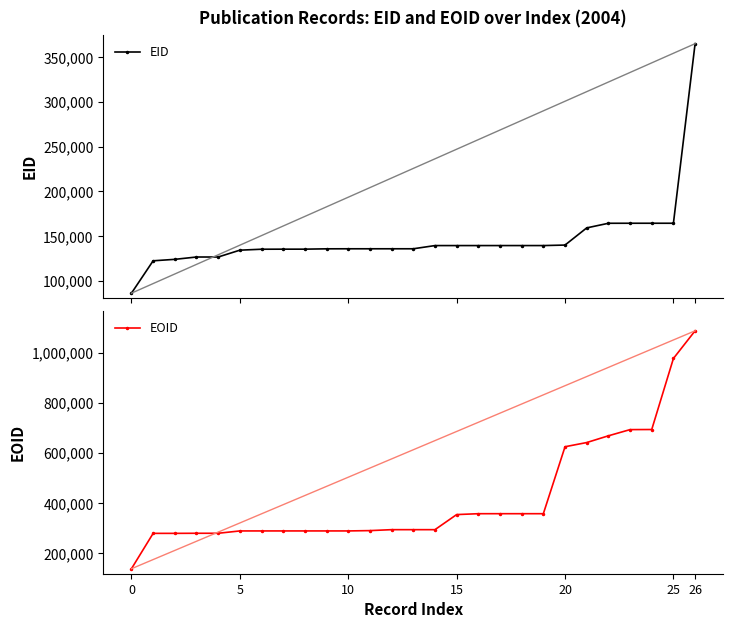

Which category has the highest value across all series?

26